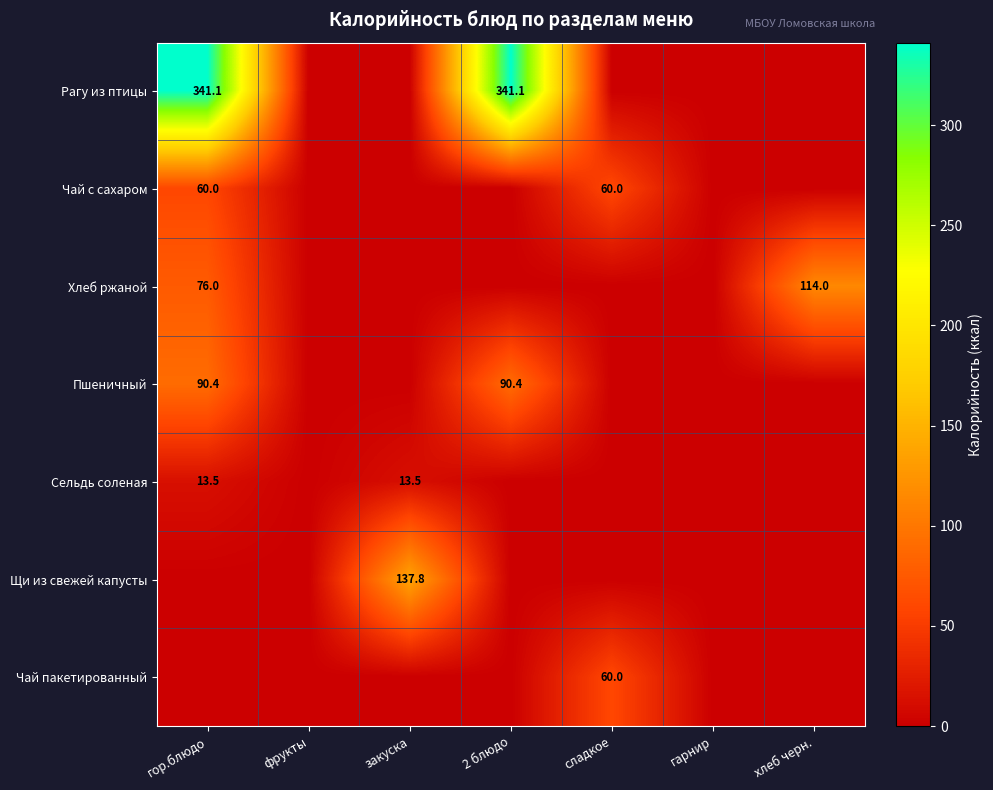

True or false: Рагу из птицы has a value of 341.1 at 2 блюдо.

True